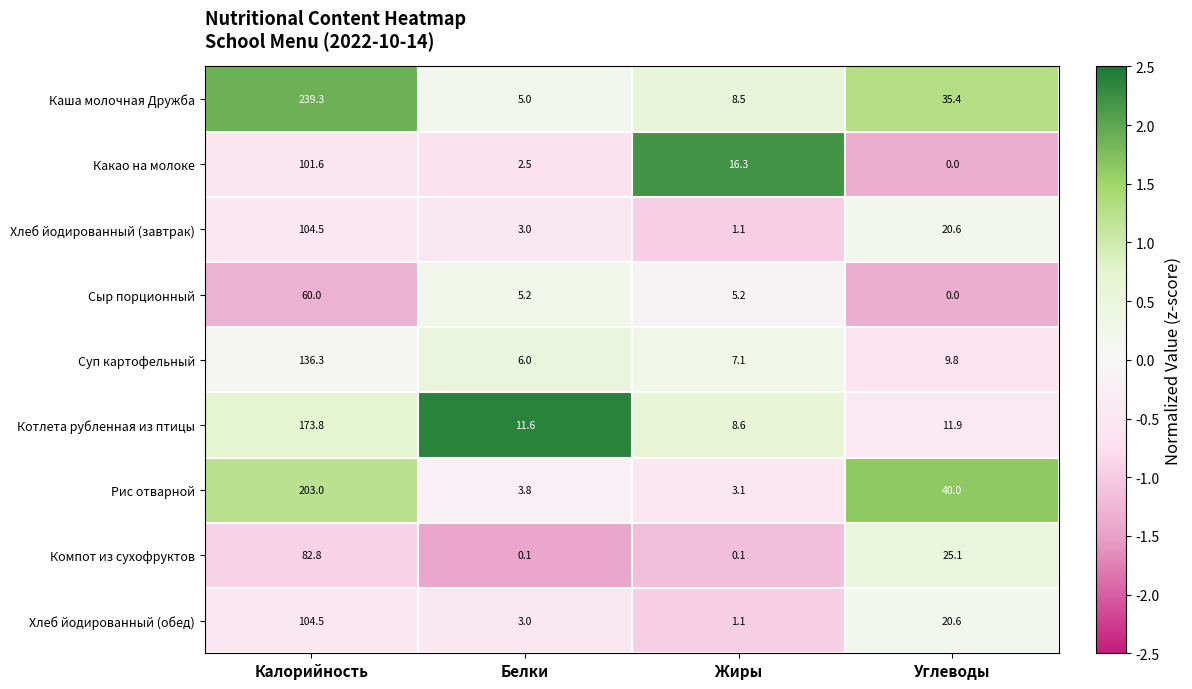

What is the sum of the Хлеб йодированный (обед) values at Углеводы and Жиры?

21.7